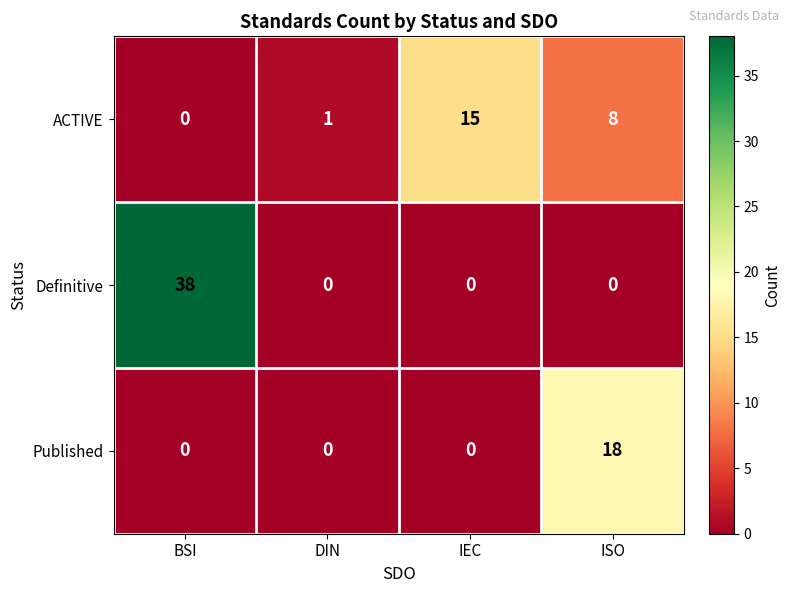

Which series has the largest total across all categories?

Definitive